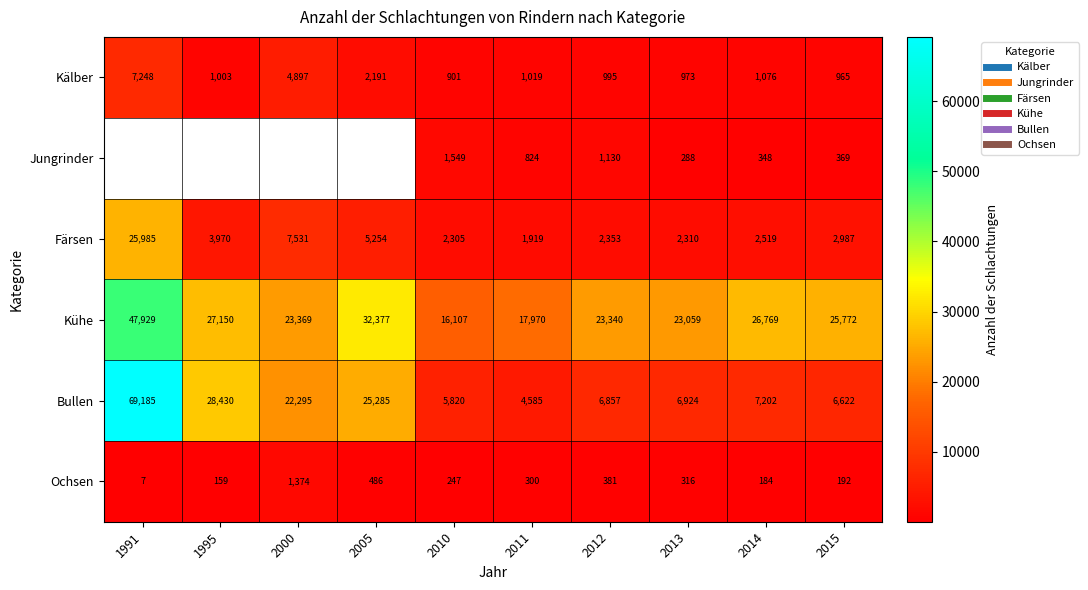

The value of Bullen at 2012 is 6857.0. True or false?

True